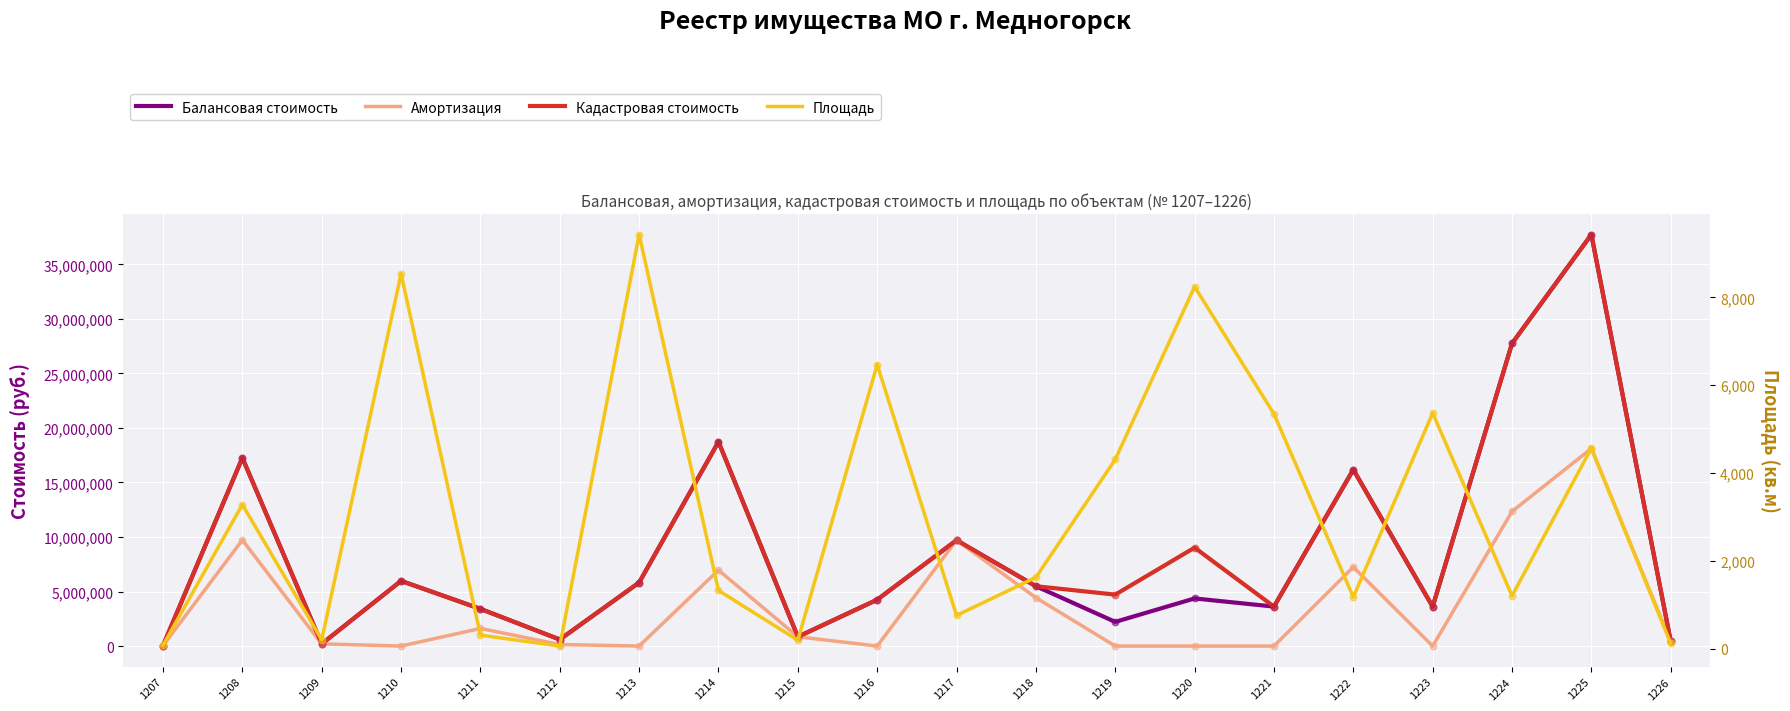

Which series has the widest spread of Y values?

Балансовая стоимость